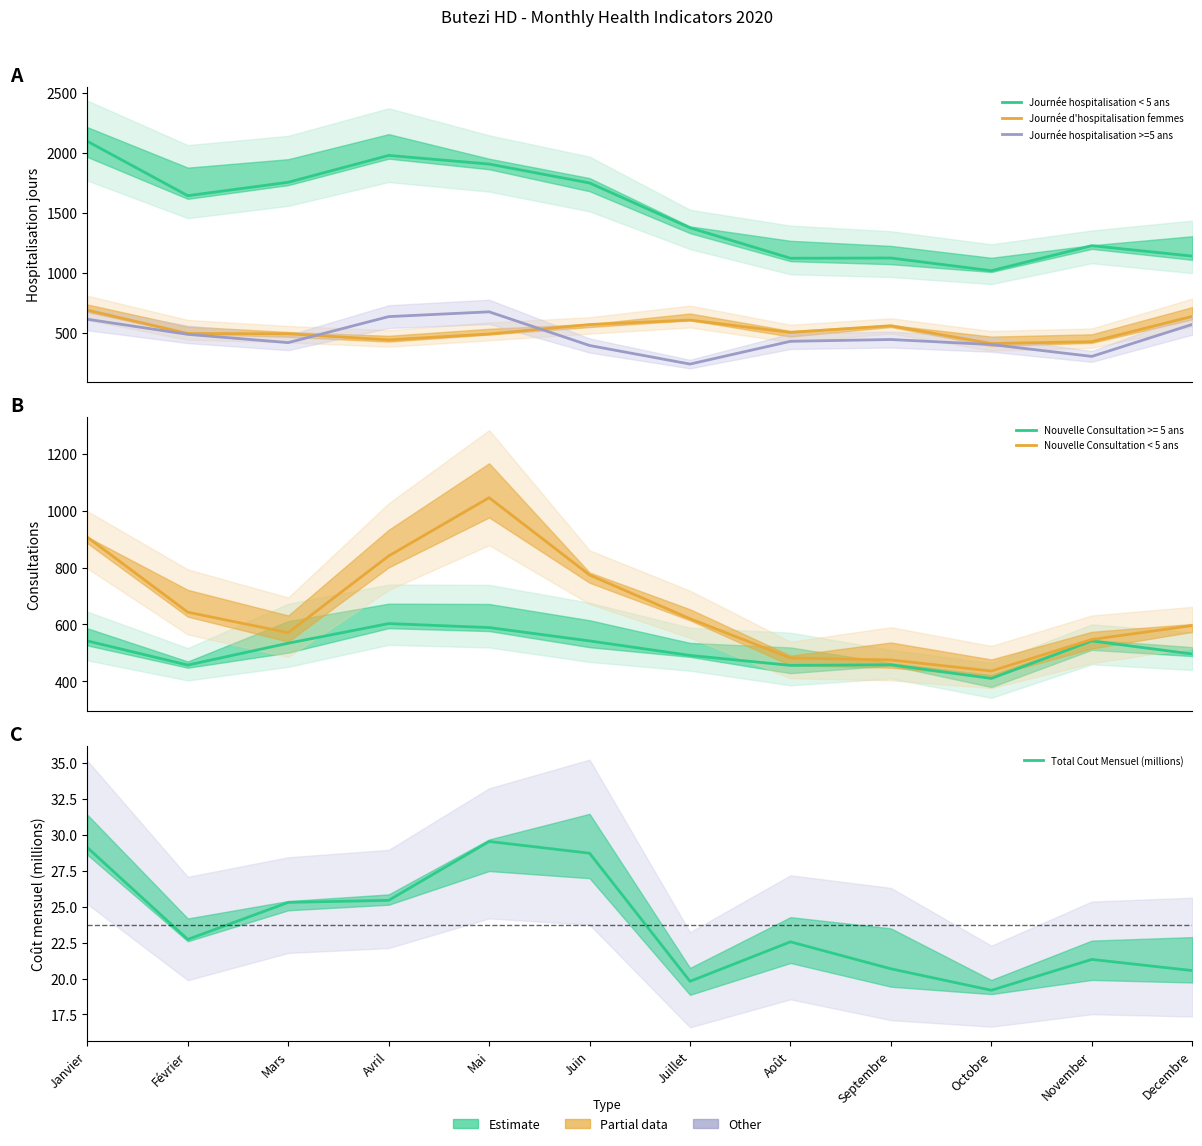

Where is the first local minimum for Total Cout Mensuel (millions)?

Février